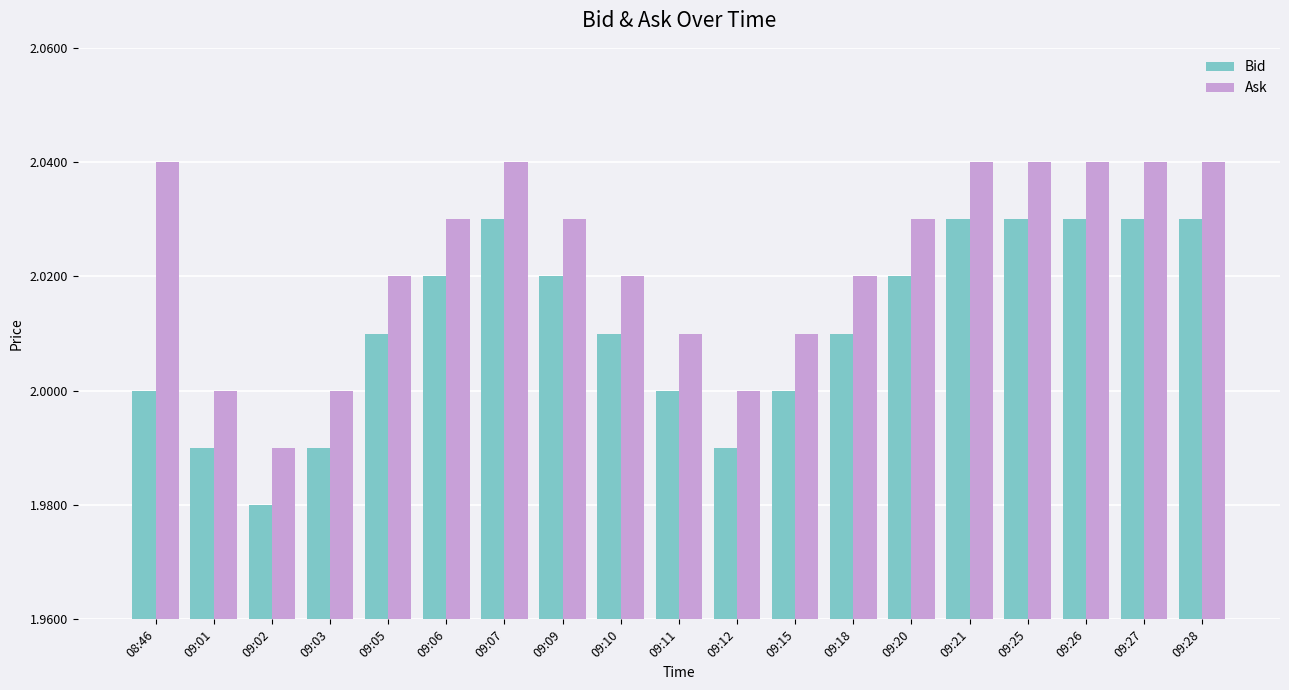

Which category has the lowest value in the Ask series?

09:02